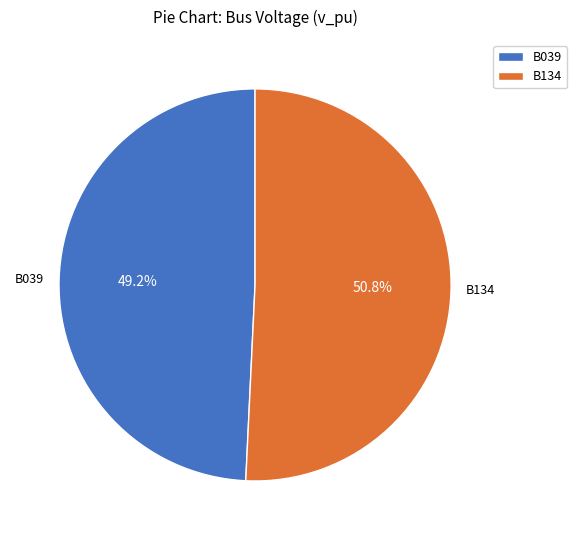

The B134 slice represents 44% of the pie. True or false?

False